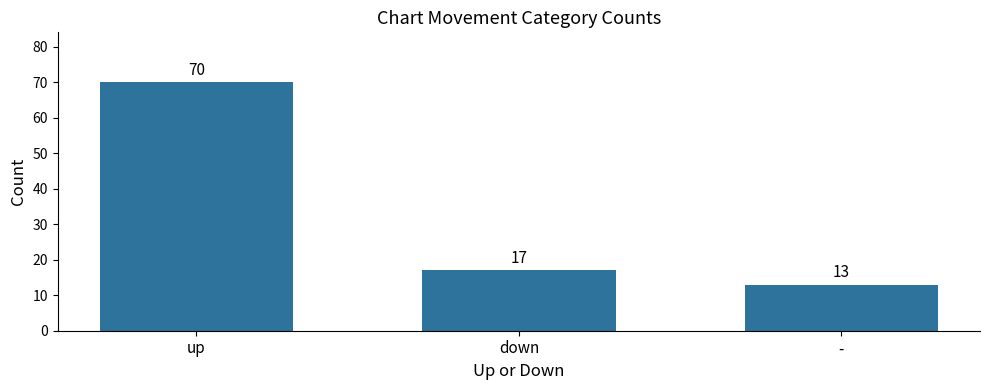

Reading left to right, what are all the values shown in this chart?

70	17	13